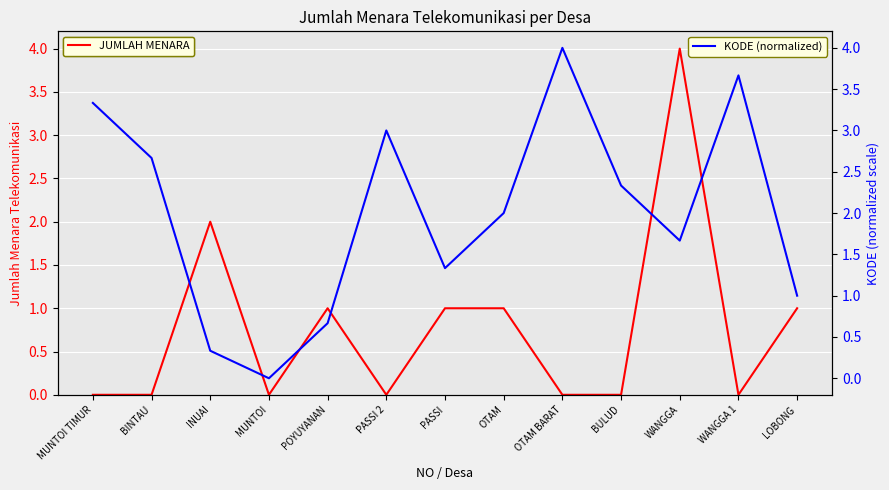

What is the average value of the JUMLAH MENARA series?

0.8